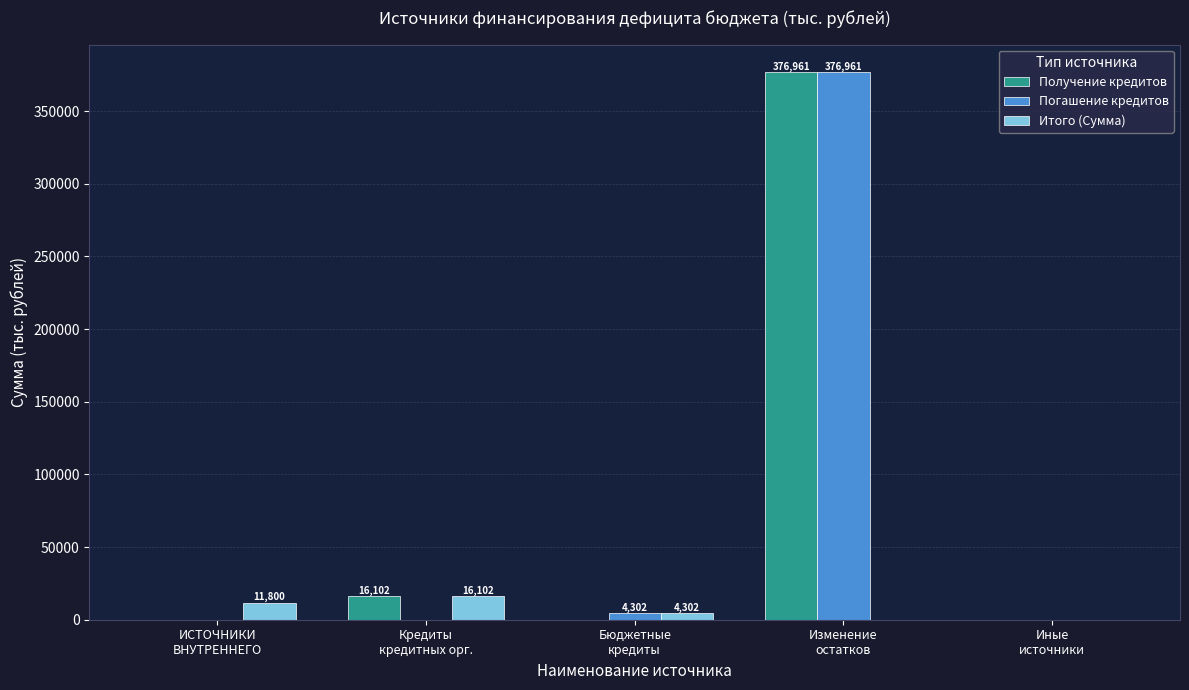

At which category does the chart reach its peak across all series?

Изменение
остатков